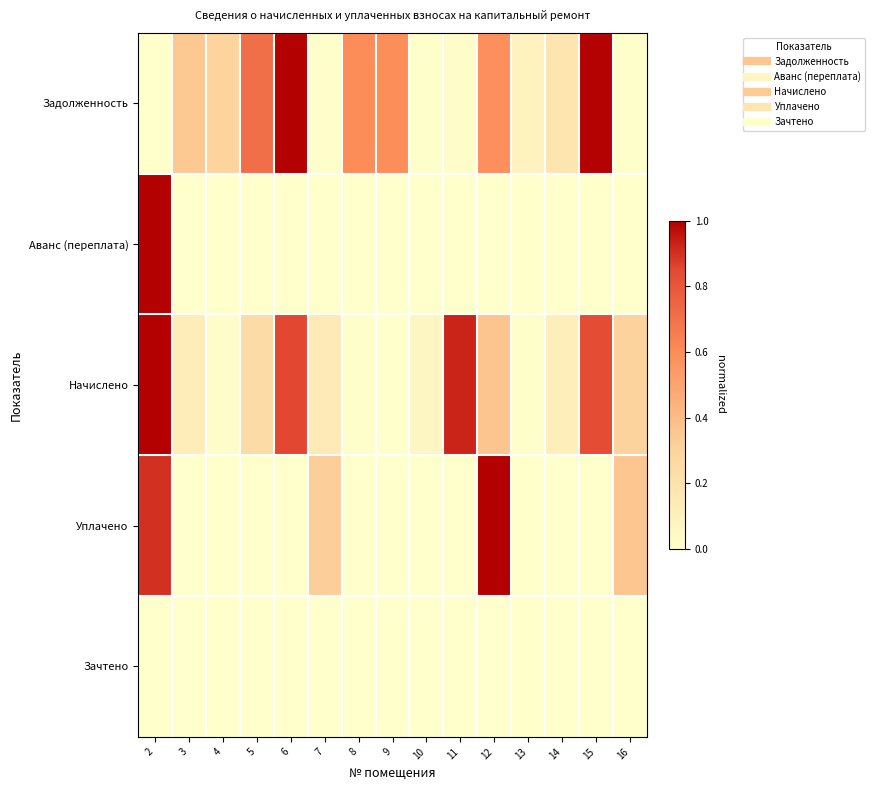

At how many categories does at least one series exceed 0?

15